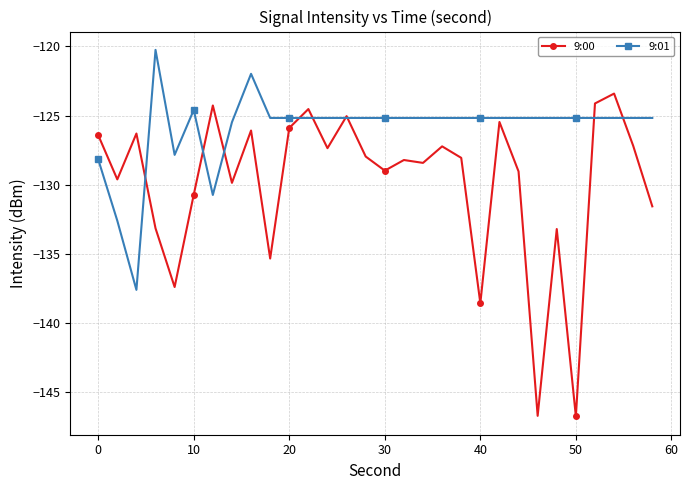

Which series has the largest range (max minus min)?

9:00